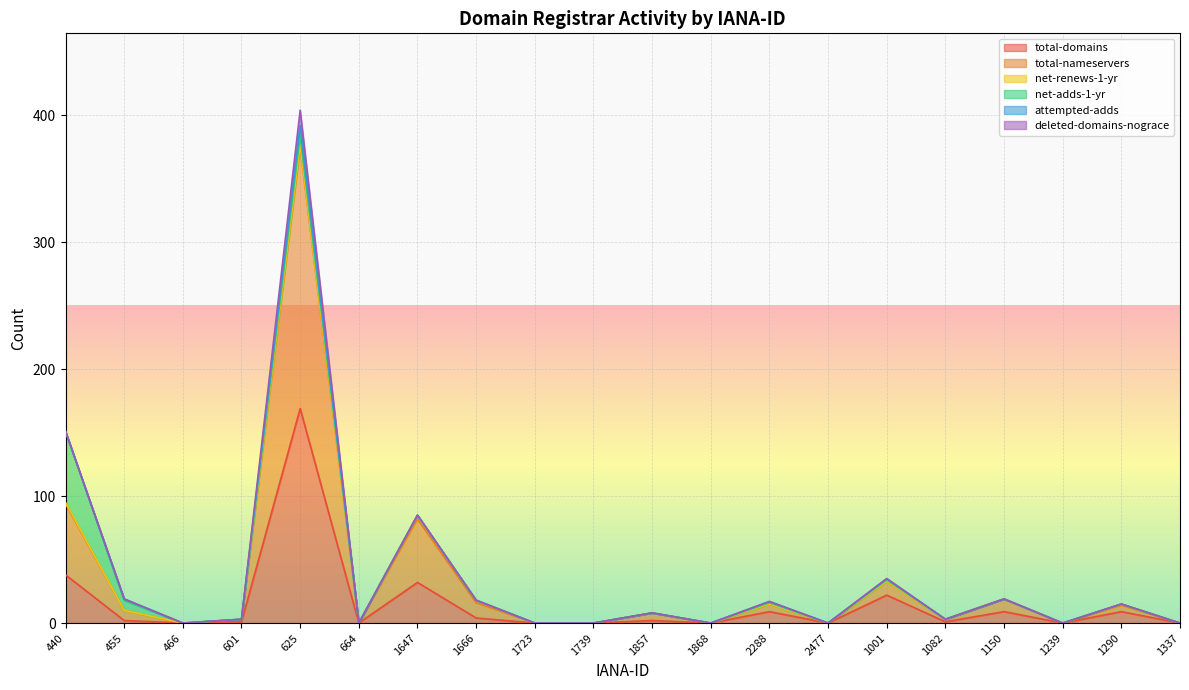

True or false: total-domains has a value of 169 at 625.

True